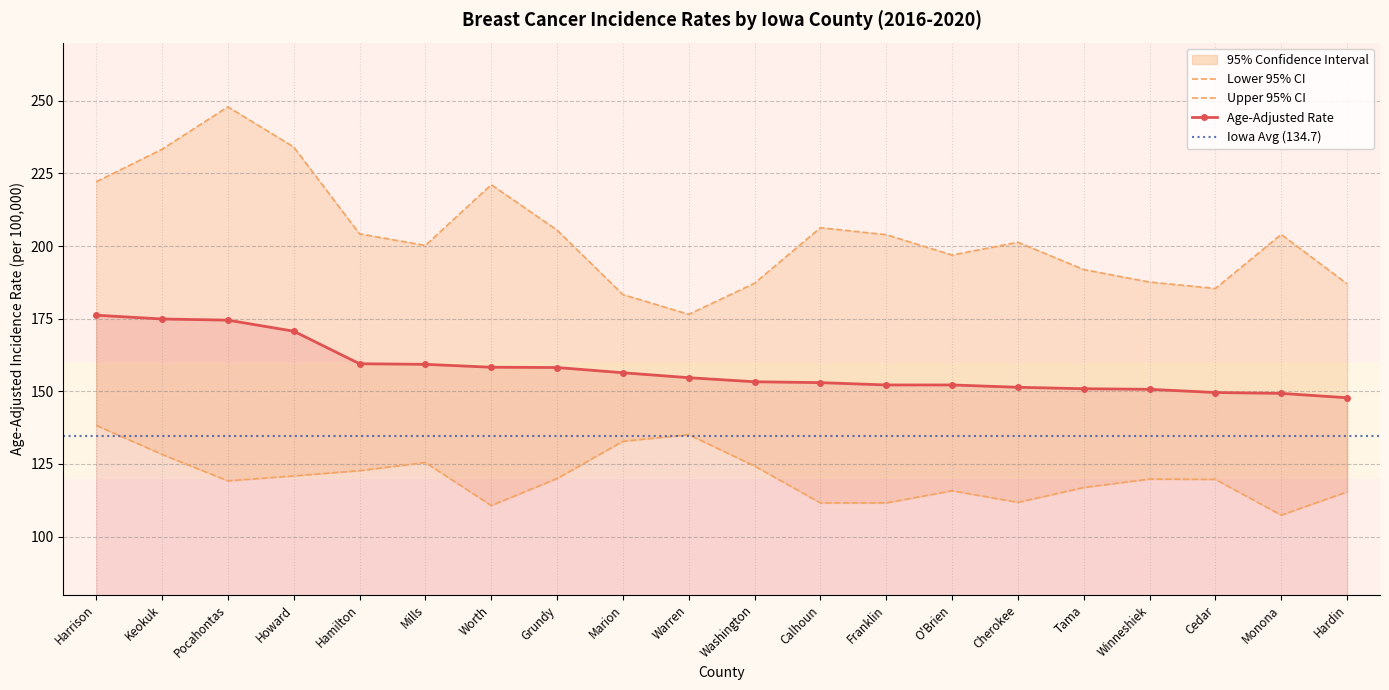

At which label does Lower 95% CI reach its minimum?

Monona